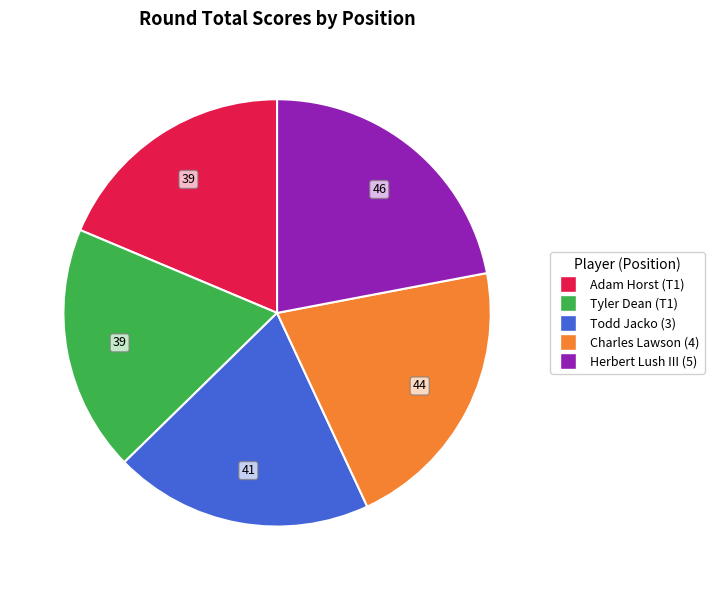

Combined, do Todd Jacko (3) and Tyler Dean (T1) account for over 50%?

No